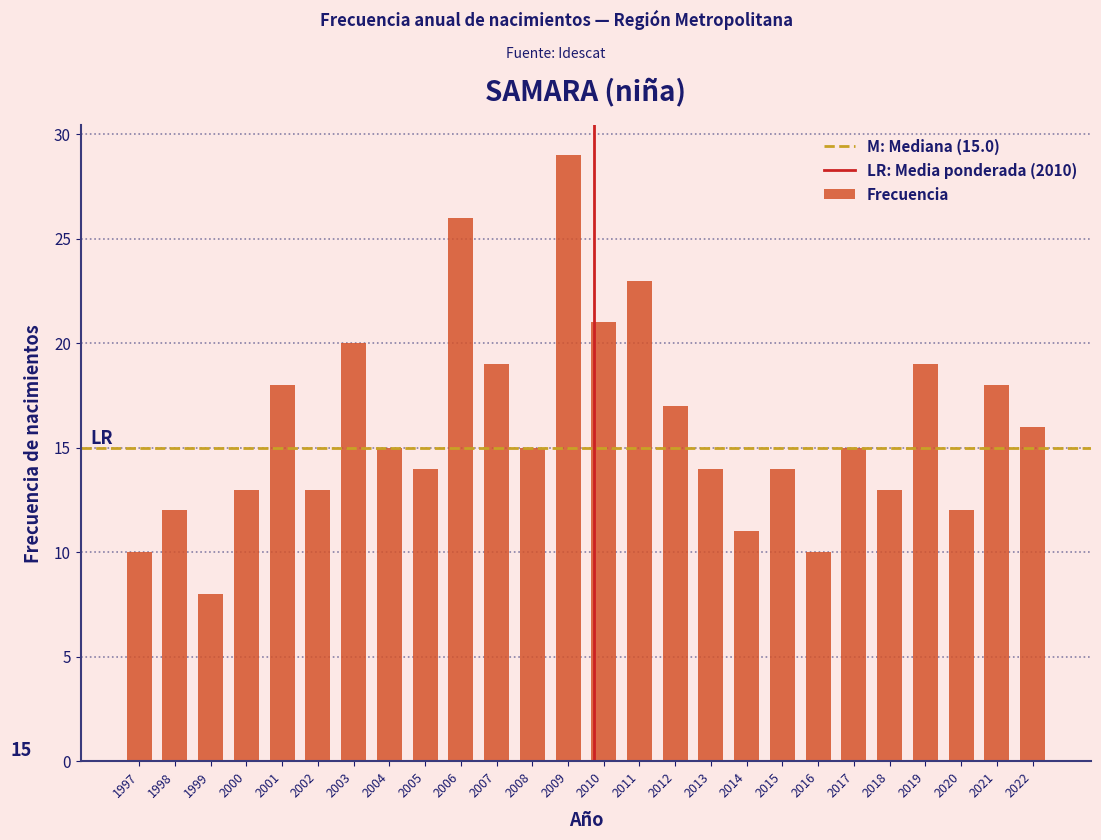

Reading right to left, extract all data points from this chart.

16	18	12	19	13	15	10	14	11	14	17	23	21	29	15	19	26	14	15	20	13	18	13	8	12	10